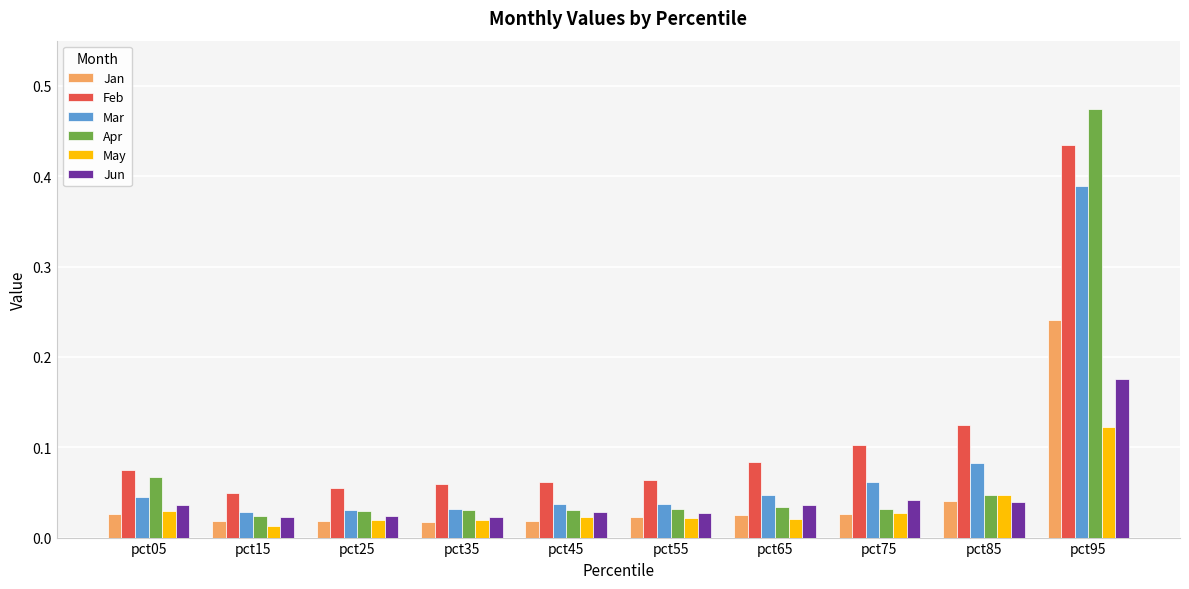

At how many categories does at least one series exceed 0?

10